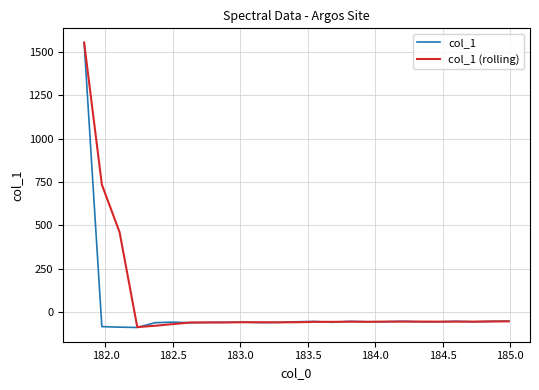

In col_1 (rolling), how many points are higher than both neighbors (excluding endpoints)?

4